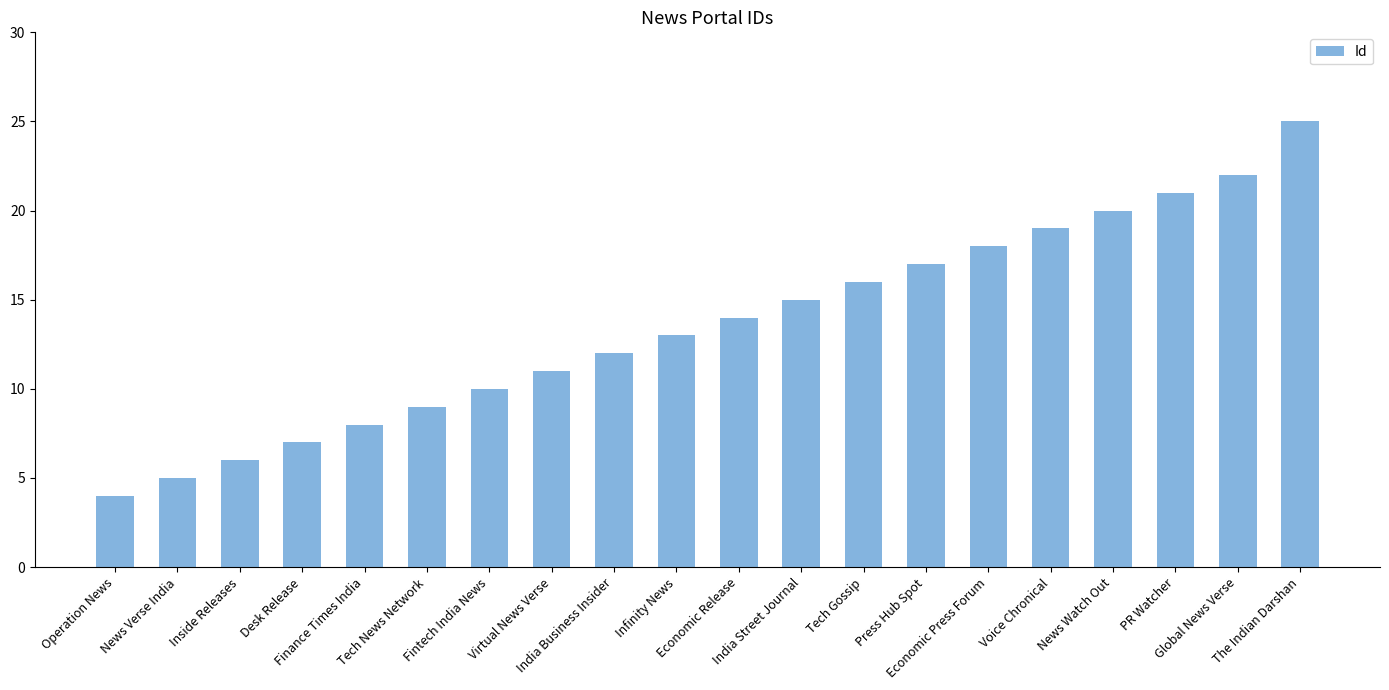

What is the value of the 1st bar from the left?

4